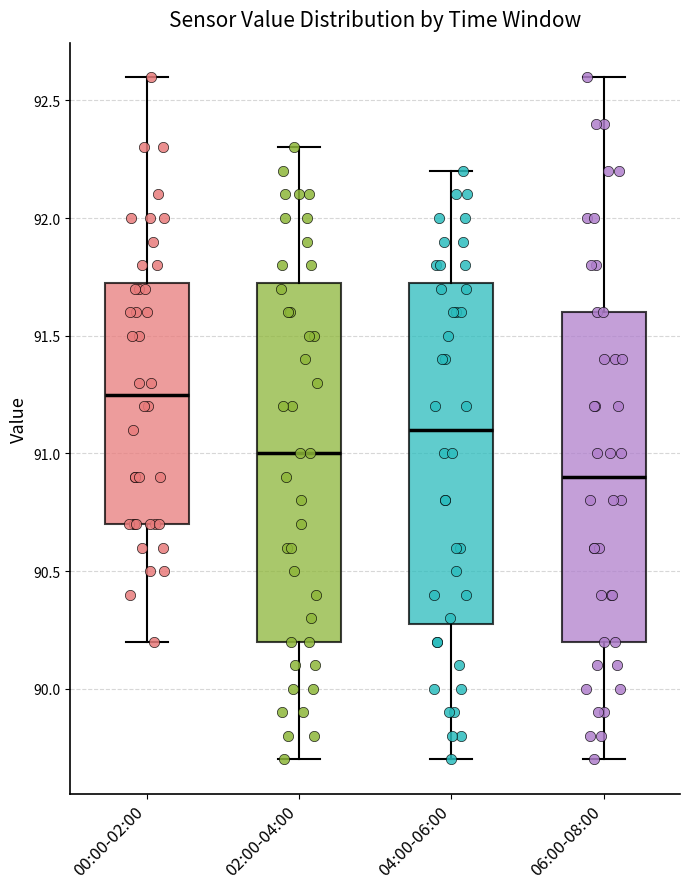

Where is the upper edge of the box for 06:00-08:00 on the y-axis? The values are not printed on the chart, so give them approximately, as read against the axis.

91.60